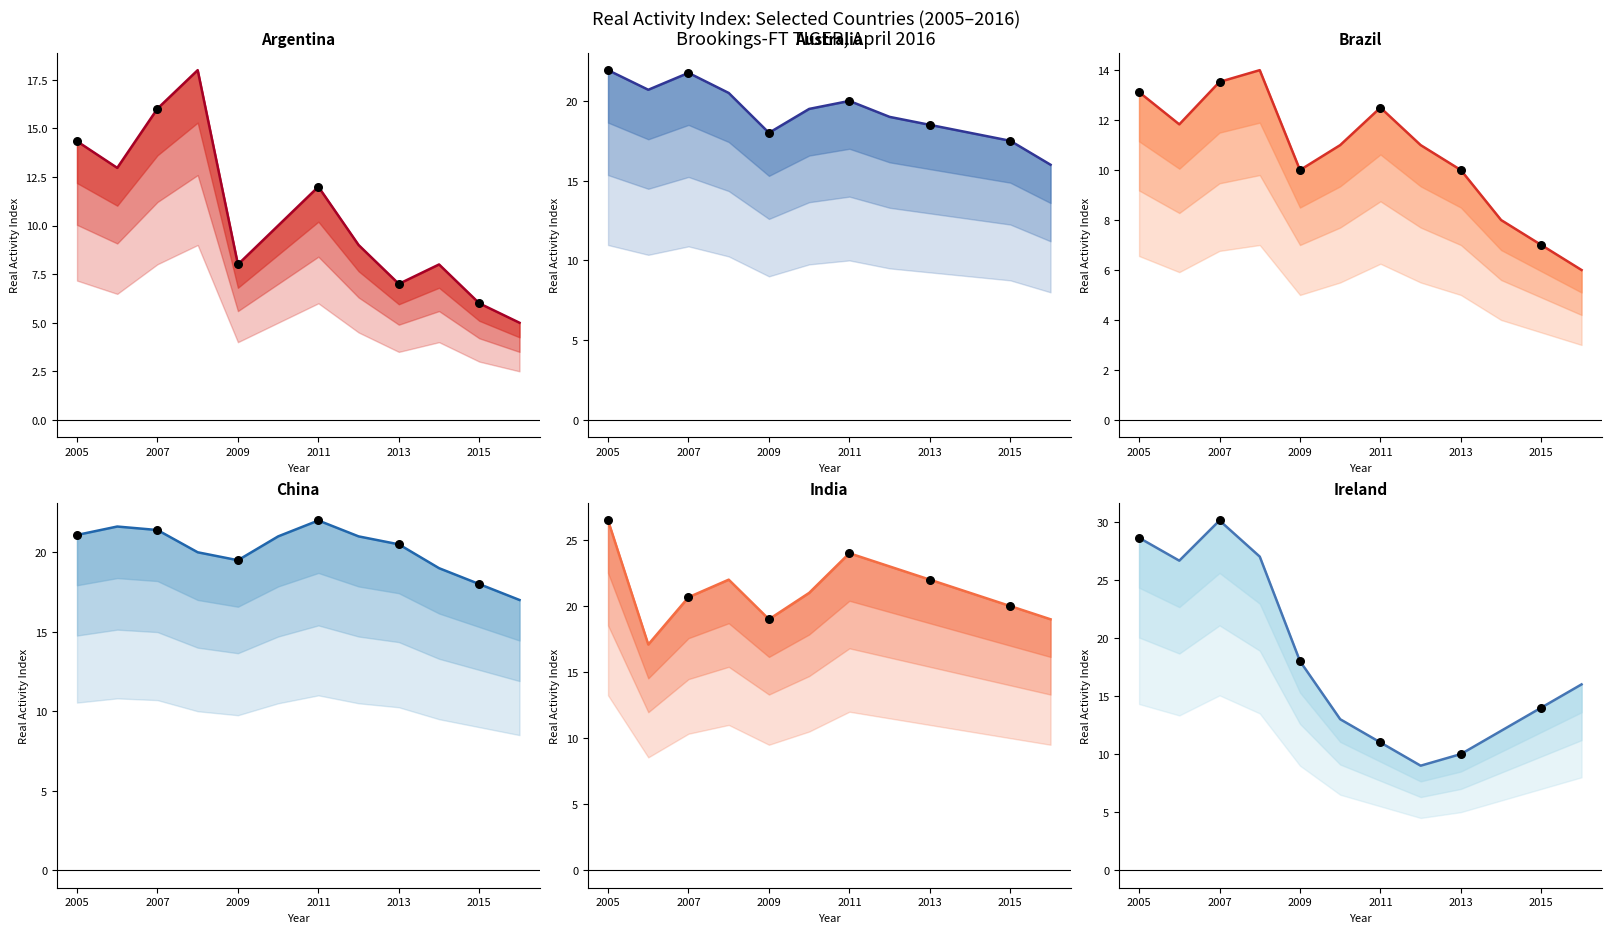

Is the value of Ireland at 2009 greater than the value of Brazil at 2009?

Yes